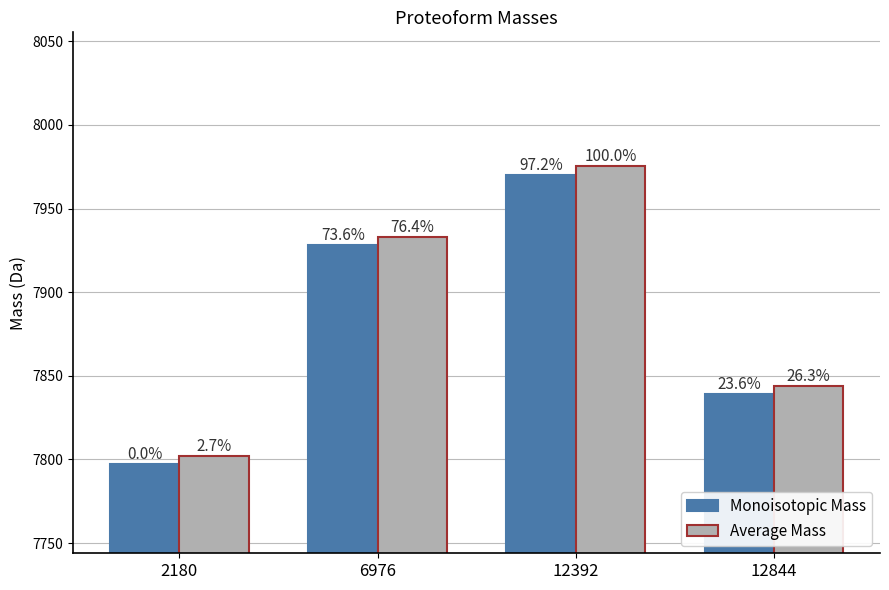

What is the sum of all Monoisotopic Mass values?

31535.2